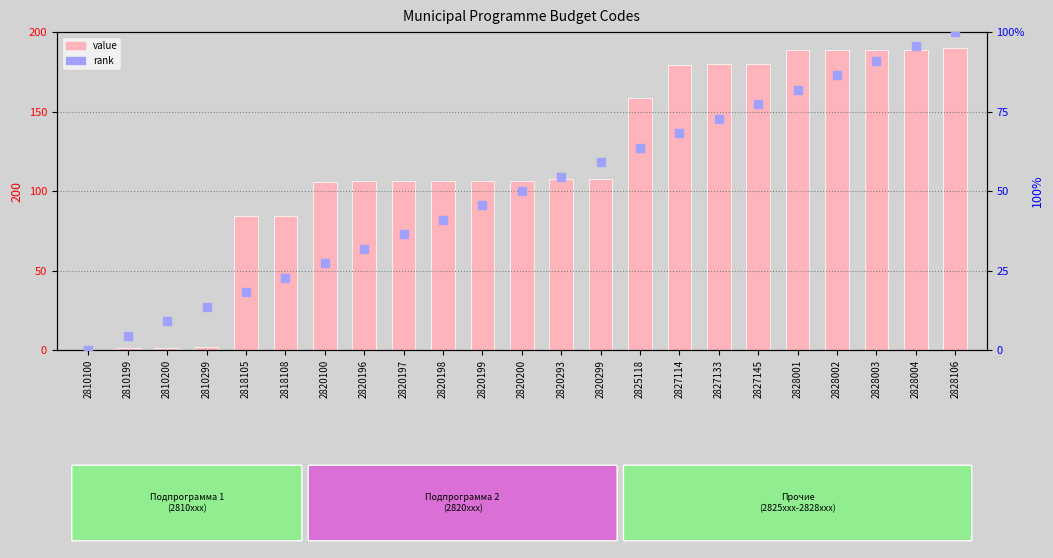

At which category is the sum across all series the highest?

2828106